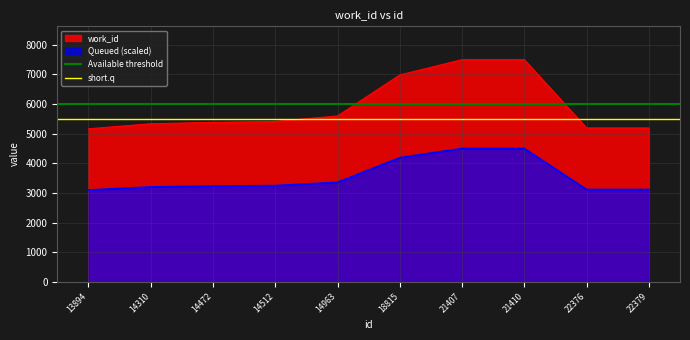

True or false: Queued (scaled) has a value of 4499.4 at 21407.

True